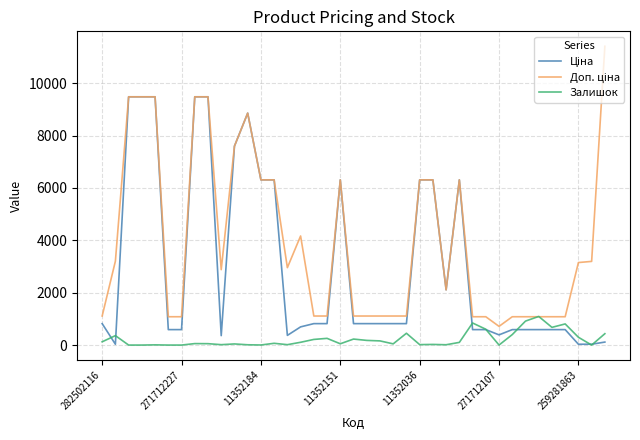

After their last crossing, which series has the higher values: Залишок or Ціна?

Залишок